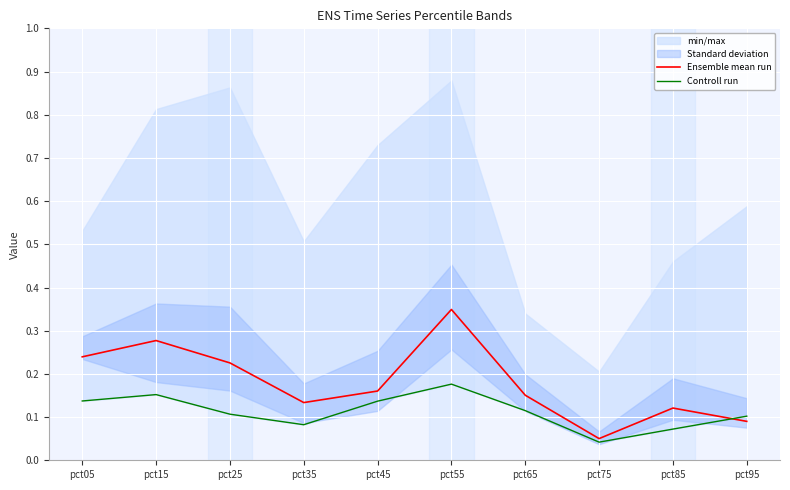

Where is the first local minimum for Ensemble mean run?

pct35